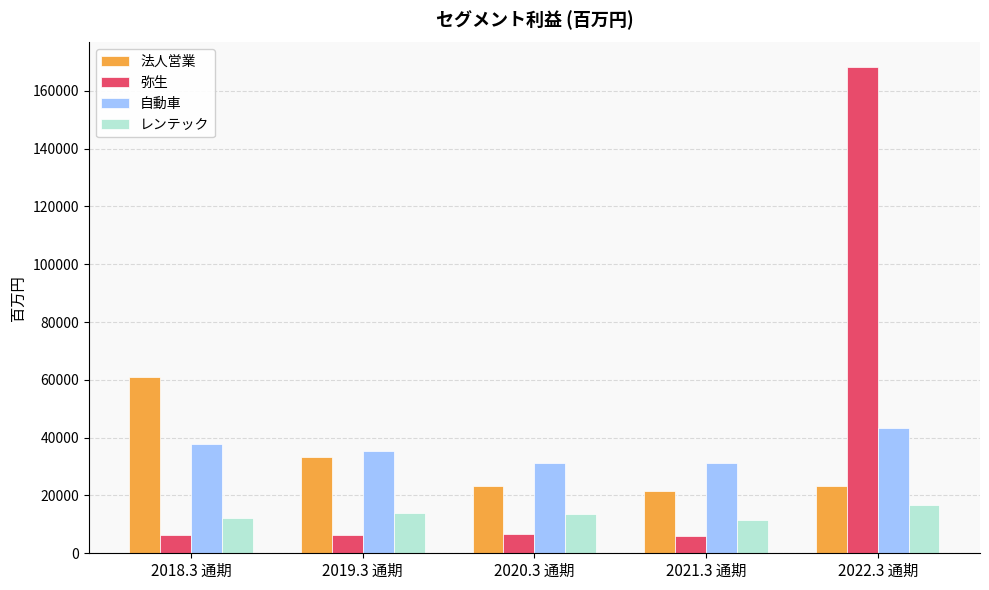

The value of 法人営業 at 2021.3 通期 is 21659. True or false?

True